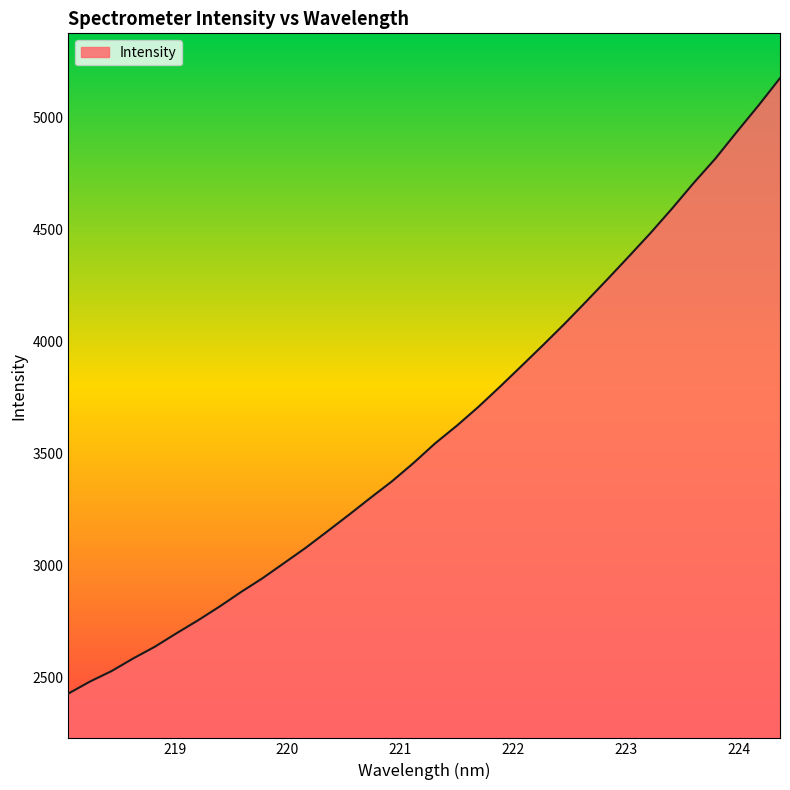

True or false: there are more than 0 points higher than both neighbors.

False